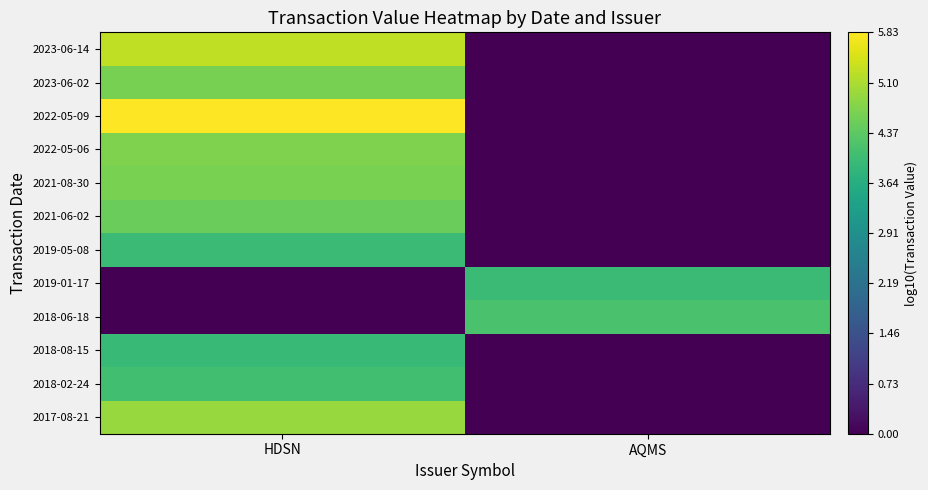

Which has a higher value, AQMS or HDSN?

HDSN